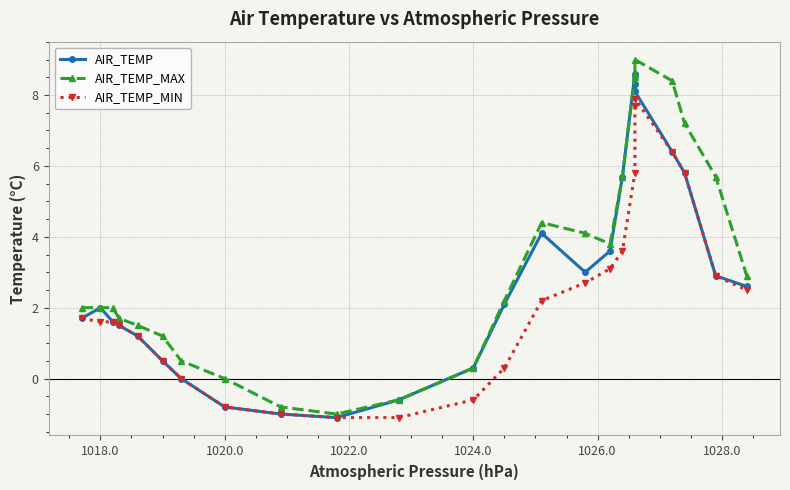

How many values in AIR_TEMP_MIN are below zero?

5